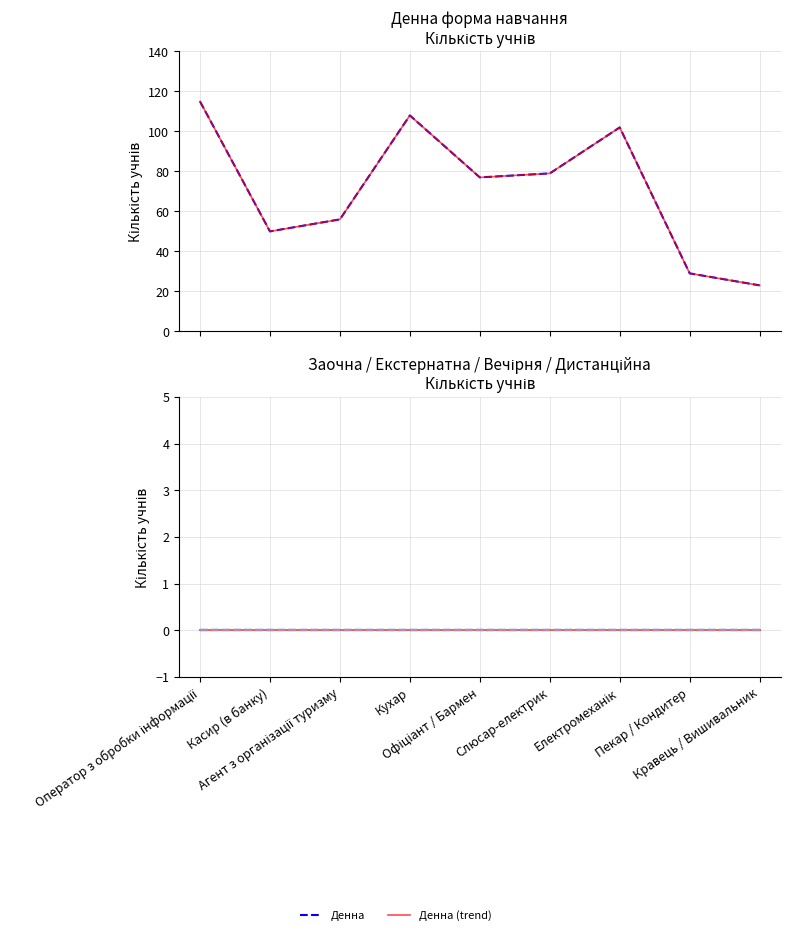

What is the difference between the maximum and minimum values in the Денна series?

92